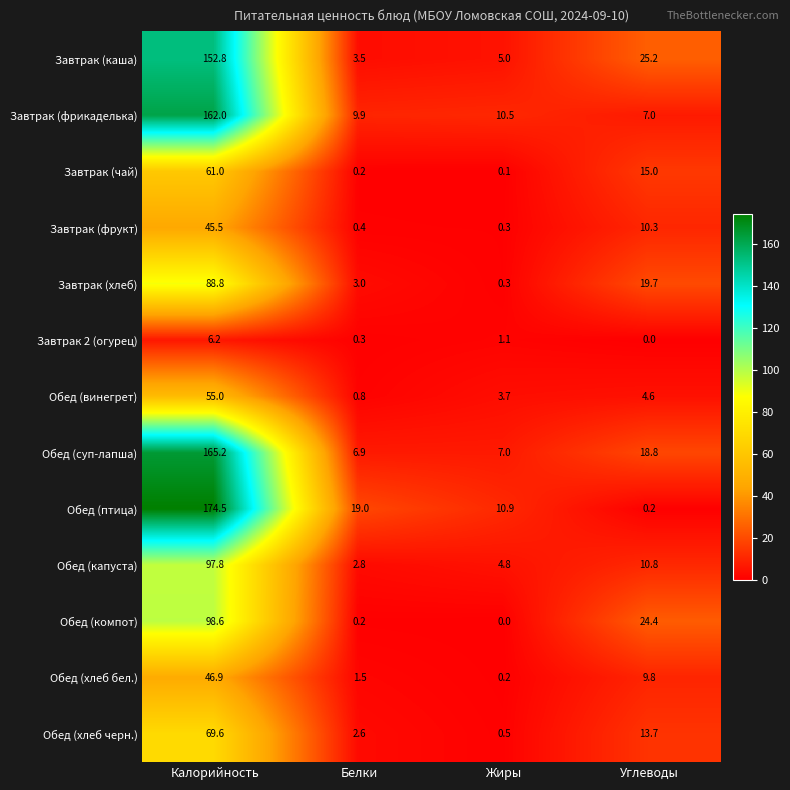

Where is Обед (птица) nearest to the value 87?

Белки